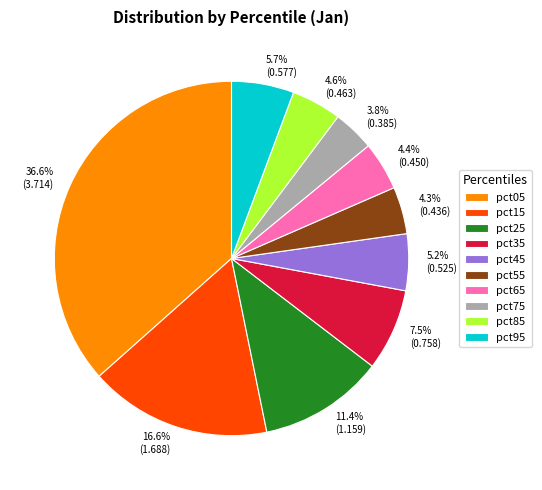

How much of the chart is everything except pct45?

94.8%